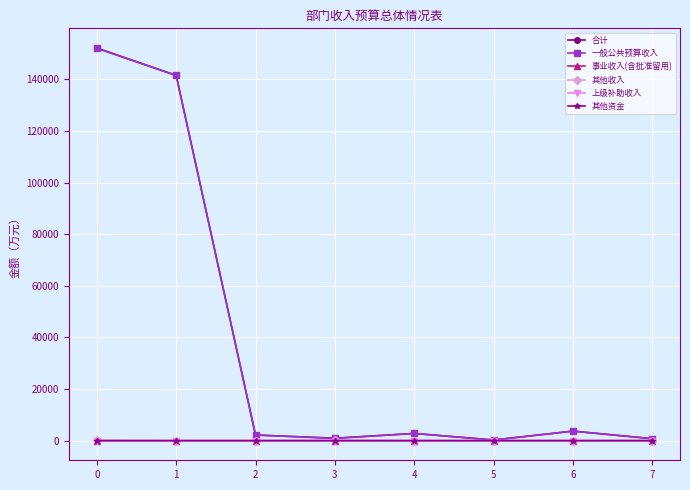

What is the maximum value shown in the chart?

152204.5